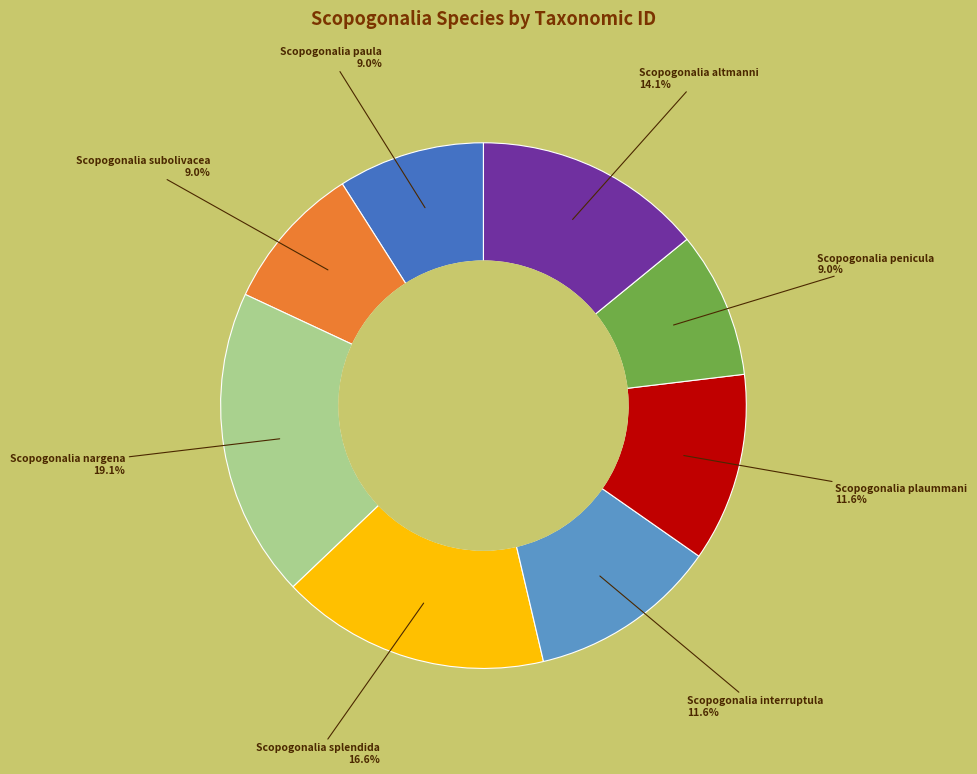

Is there a majority slice in this chart?

No